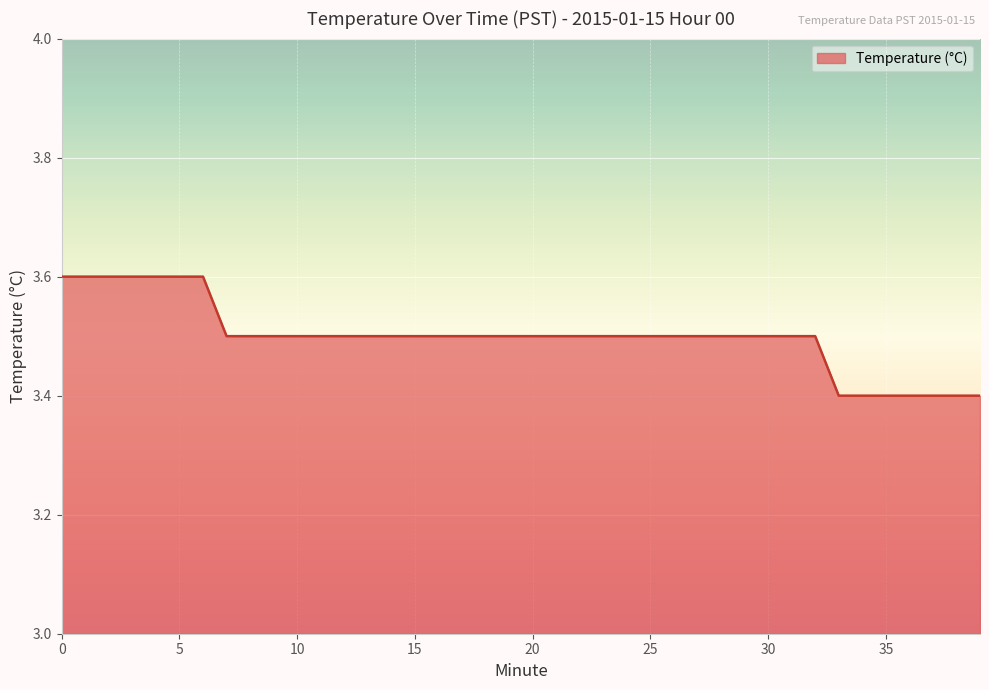

What is the greatest value displayed?

3.6